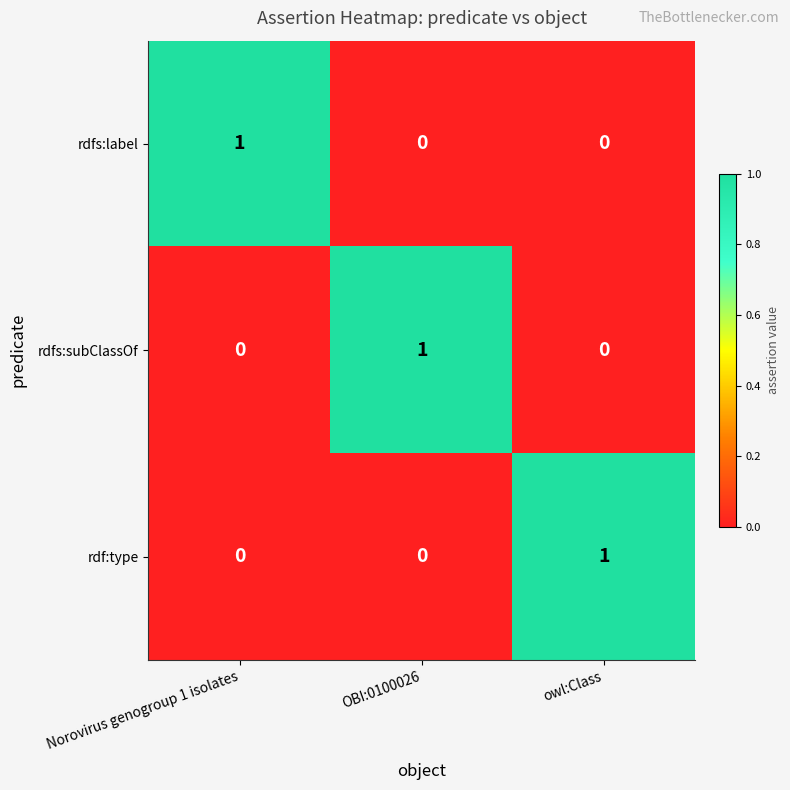

What is the difference between the highest and lowest values at OBI:0100026?

1